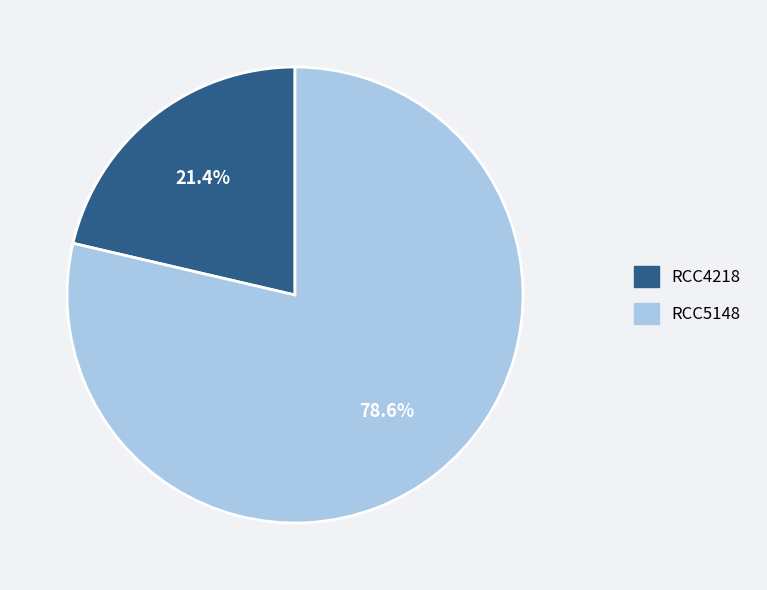

Does RCC5148 account for over 50% of the chart?

Yes